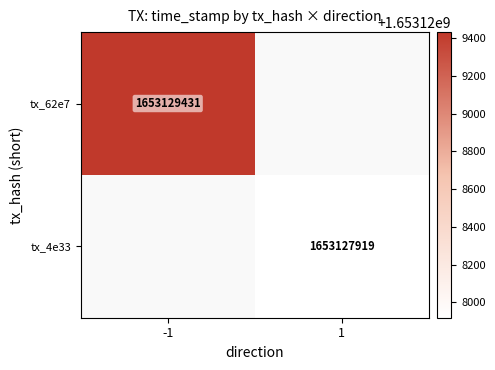

True or false: 4e33b40c7acb8b1bfc05ffcafb2ce3368a05aba has a value of 2750390313 at 1.

False